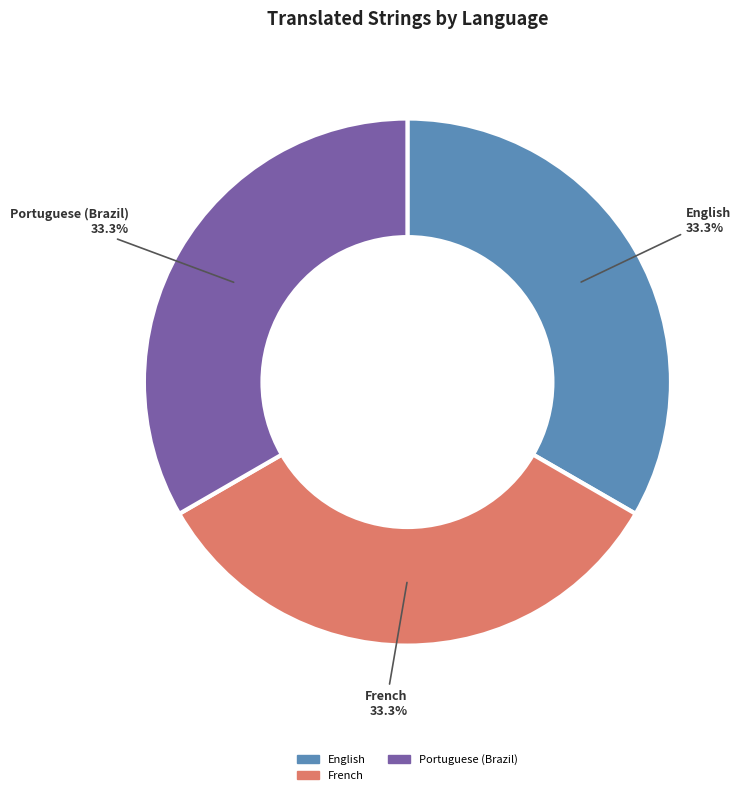

Is there a majority slice in this chart?

No